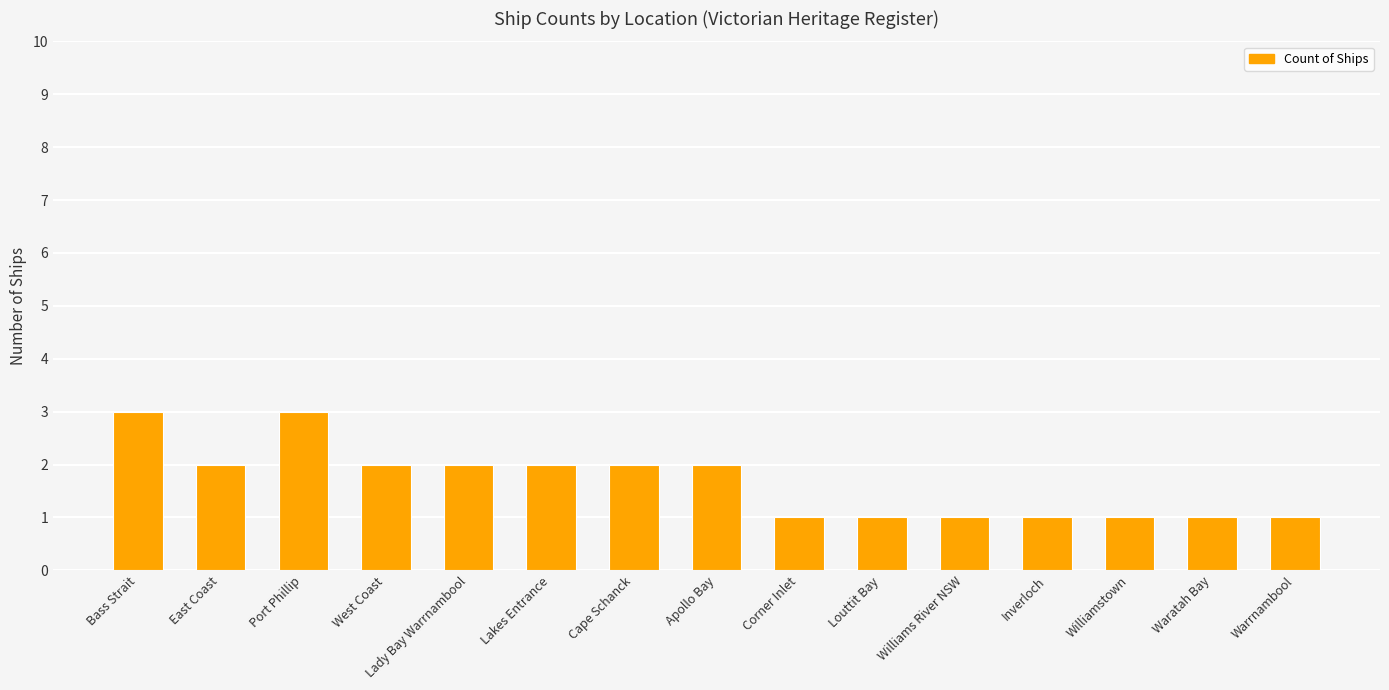

What is the greatest value displayed?

3